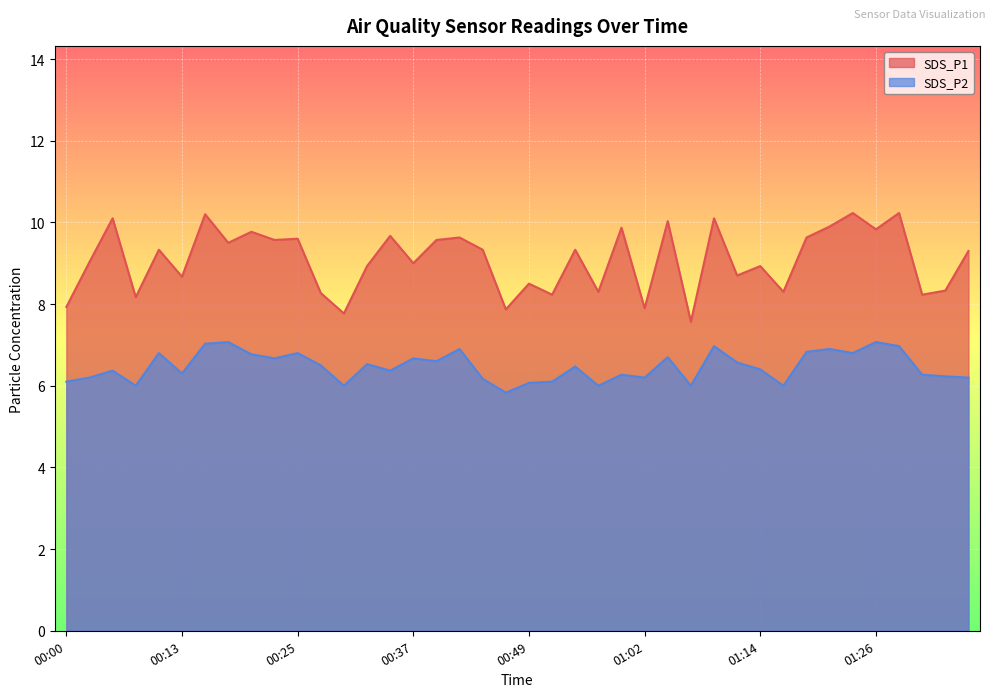

How many data points in SDS_P2 are less than 6?

1